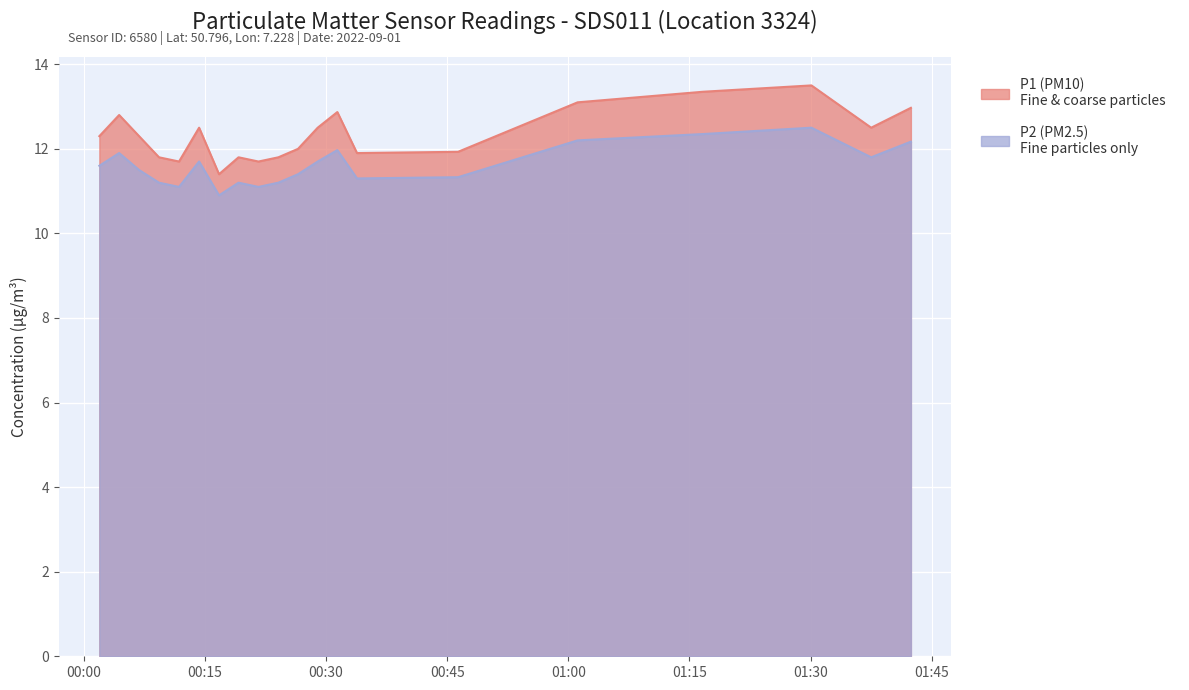

What is the minimum value shown in the chart?

10.9